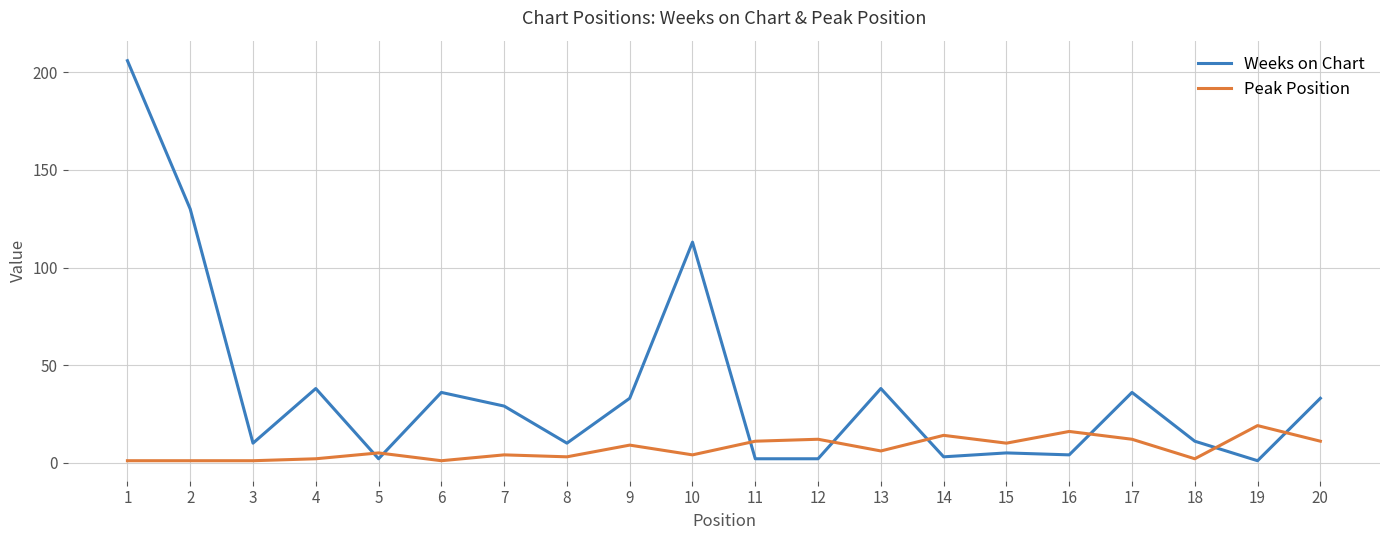

How many lines are shown in the chart?

2